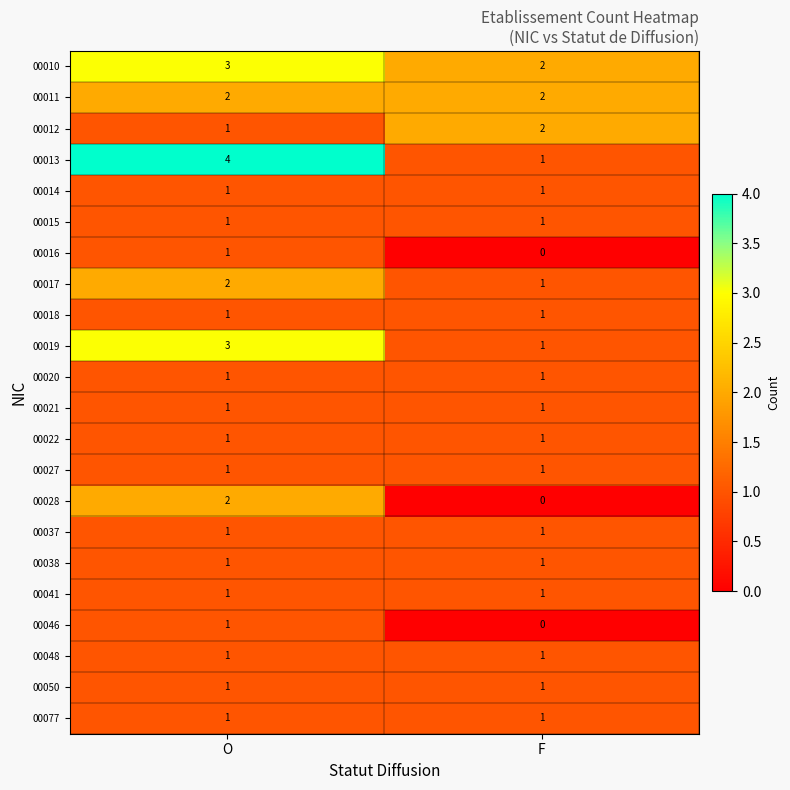

Rank the categories by 00019 value from lowest to highest.

F, O